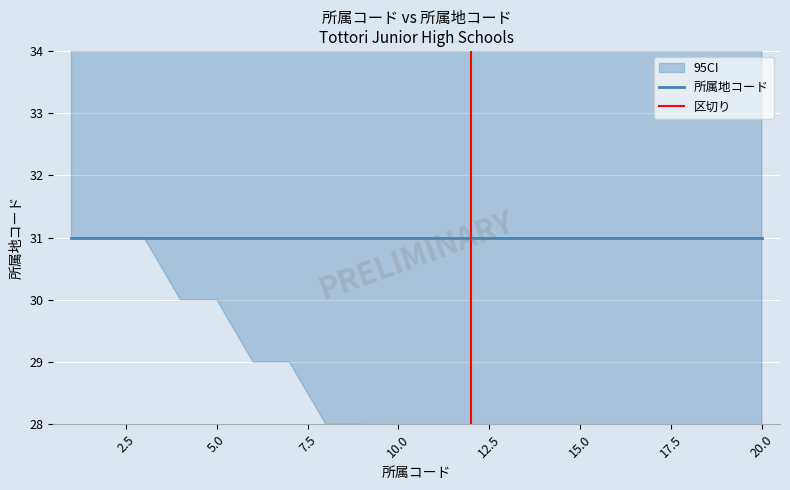

What is the sum of all 所属コード values?

198